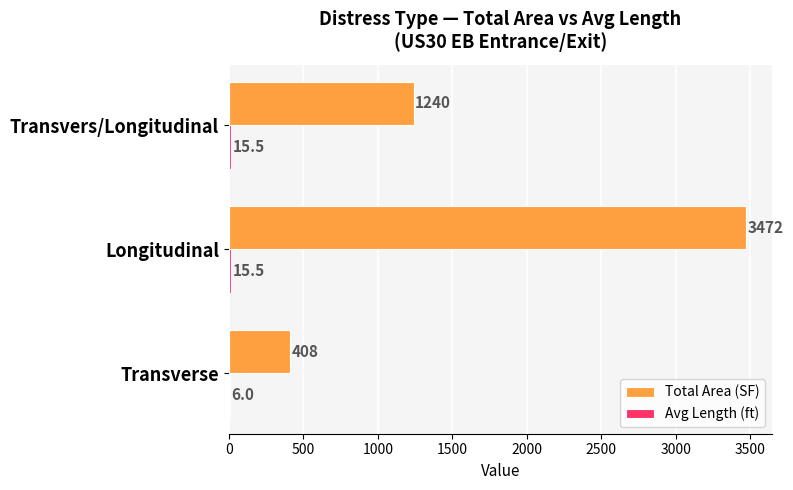

Between Longitudinal and Transvers/Longitudinal, which series saw the biggest shift?

Total Area (SF)